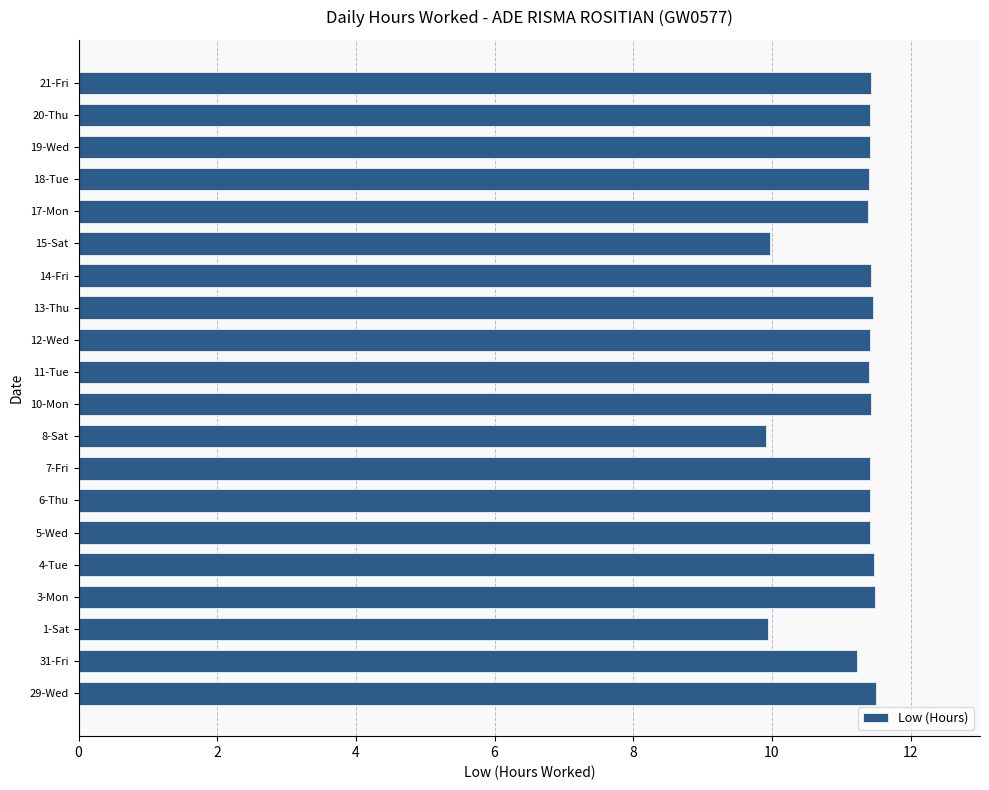

What is the maximum value shown in the chart?

11.5